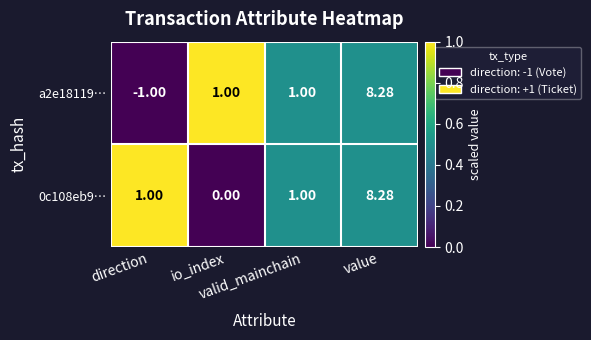

Reading right to left, list all the values displayed in this chart.

a2e18119…: value=8.3	valid_mainchain=1.0	io_index=1.0	direction=-1.0
0c108eb9…: value=8.3	valid_mainchain=1.0	io_index=0.0	direction=1.0